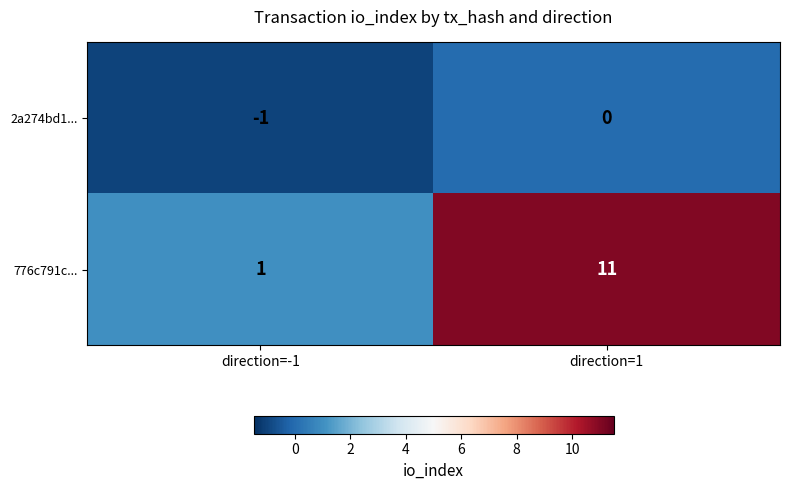

Which series changed the most between direction=-1 and direction=1?

776c791c...